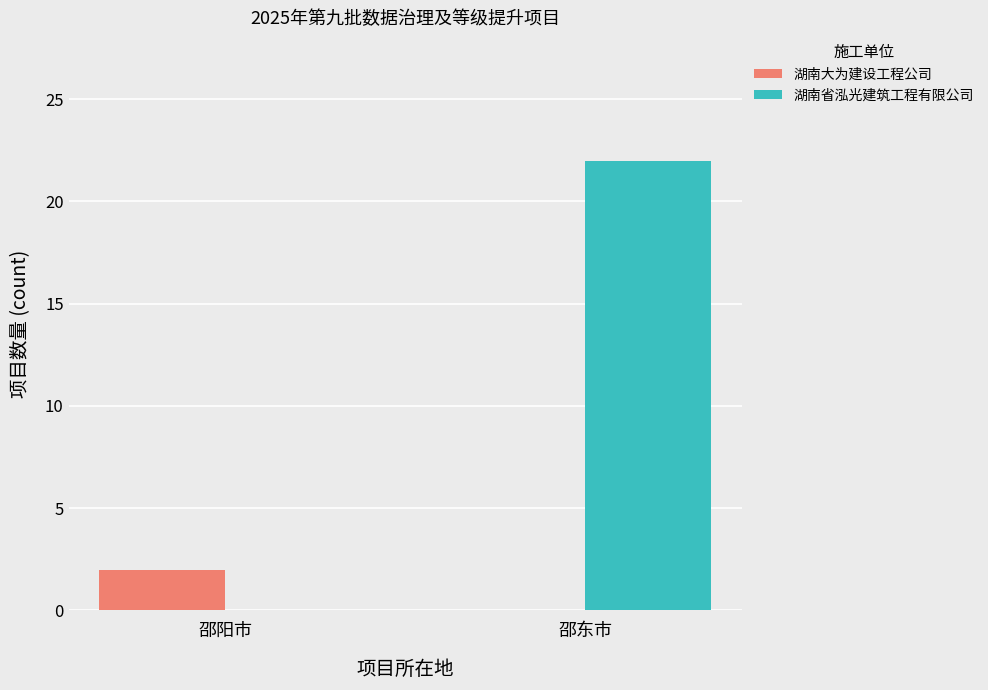

Is the value of 湖南省泓光建筑工程有限公司 at 邵阳市 greater than the value of 湖南大为建设工程公司 at 邵阳市?

No